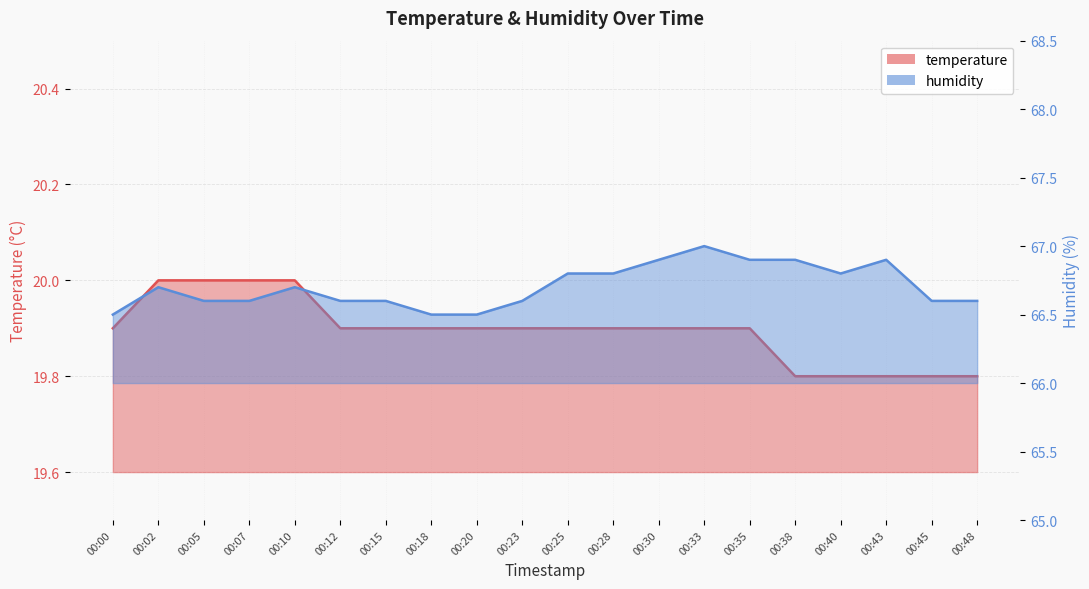

Between 00:20 and 00:23, which is larger?

00:20